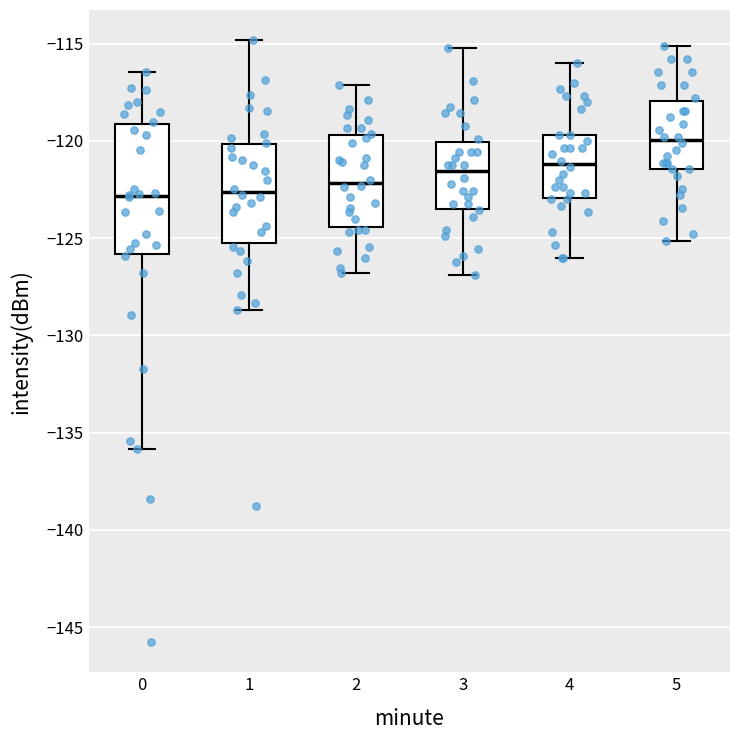

Reading left to right, read every box against the y-axis: the position of its median line, the range the box covers, and the ends of its whiskers. The values are not printed on the chart, so give them approximately, as read against the axis.

0: median -123.0, box -126.0 to -119.0, whiskers -136.0 to -116.5
1: median -122.5, box -125.5 to -120.0, whiskers -128.5 to -115.0
2: median -122.0, box -124.5 to -119.5, whiskers -127.0 to -117.0
3: median -121.5, box -123.5 to -120.0, whiskers -127.0 to -115.0
4: median -121.0, box -123.0 to -119.5, whiskers -126.0 to -116.0
5: median -120.0, box -121.5 to -118.0, whiskers -125.0 to -115.0